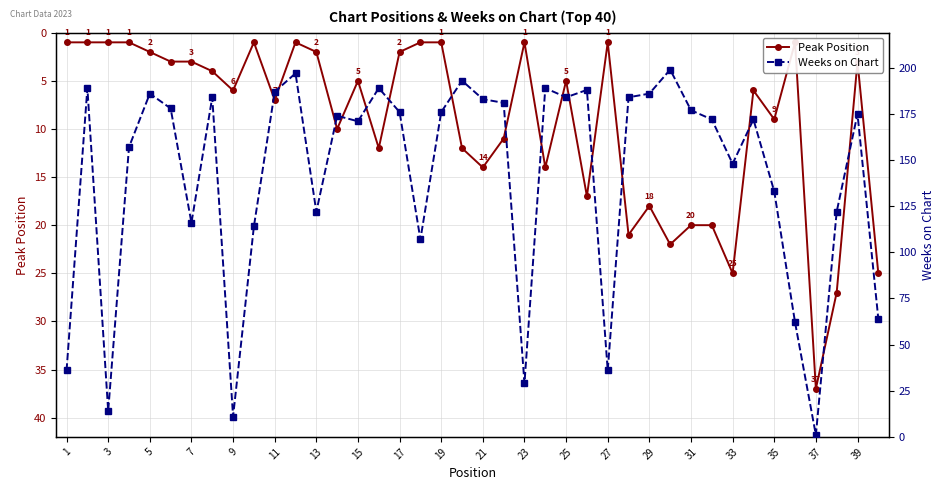

Reading left to right, list all the values displayed in this chart.

Peak Position: 1	1	1	1	2	3	3	4	6	1	7	1	2	10	5	12	2	1	1	12	14	11	1	14	5	17	1	21	18	22	20	20	25	6	9	1	37	27	3	25
Weeks on Chart: 36	189	14	157	186	178	116	184	11	114	187	197	122	174	171	189	176	107	176	193	183	181	29	189	184	188	36	184	186	199	177	172	148	172	133	62	1	122	175	64